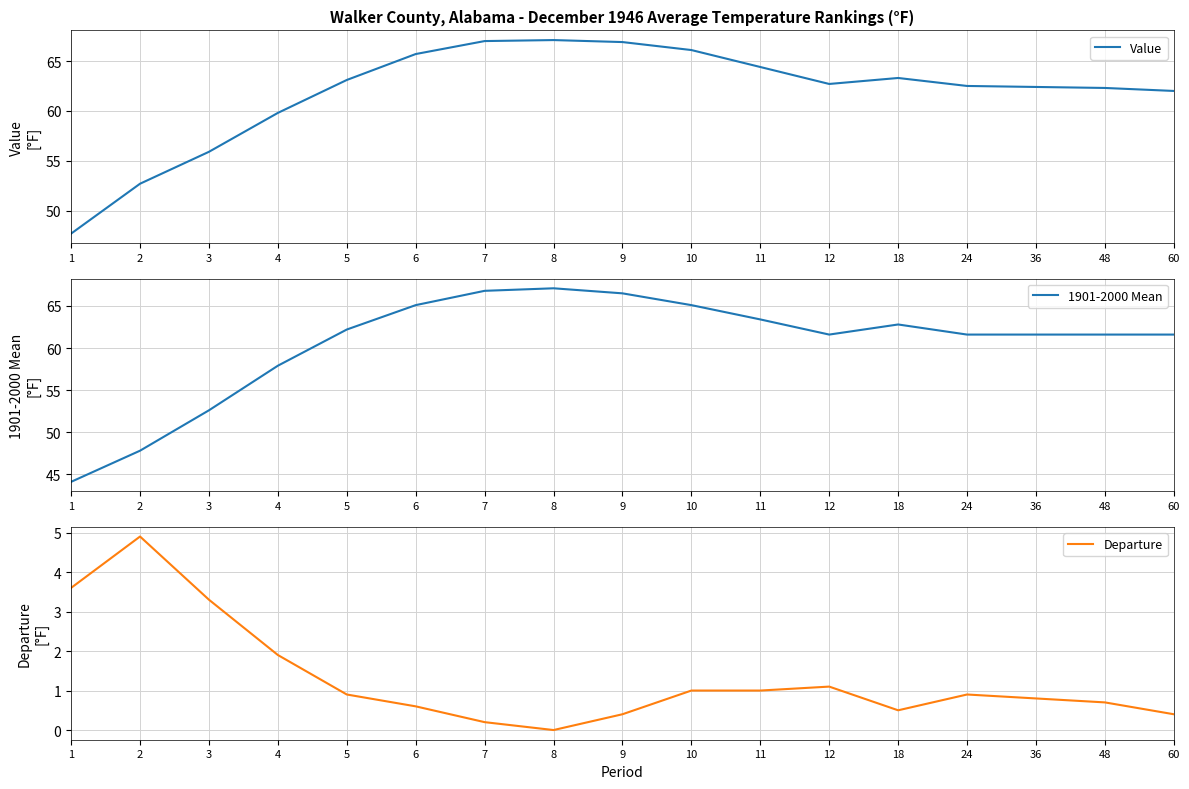

At which label is Departure closest to 2?

4